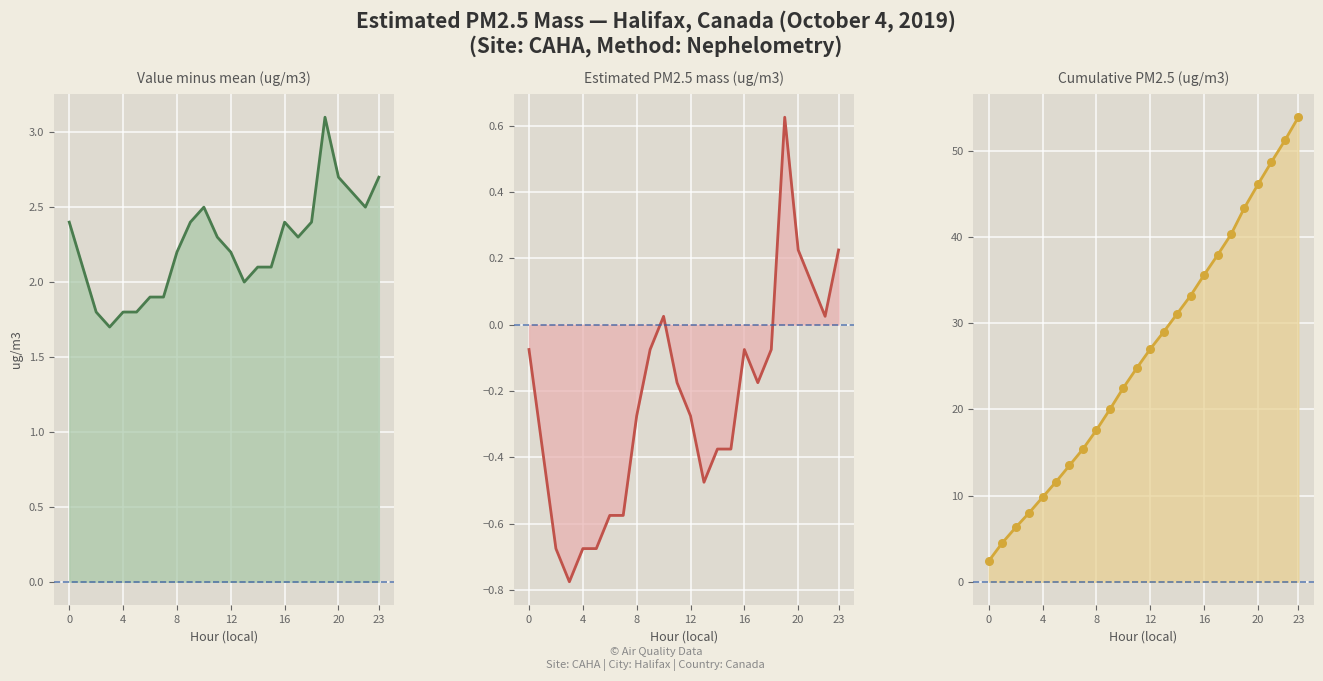

Which series has the largest total across all categories?

Cumulative PM2.5